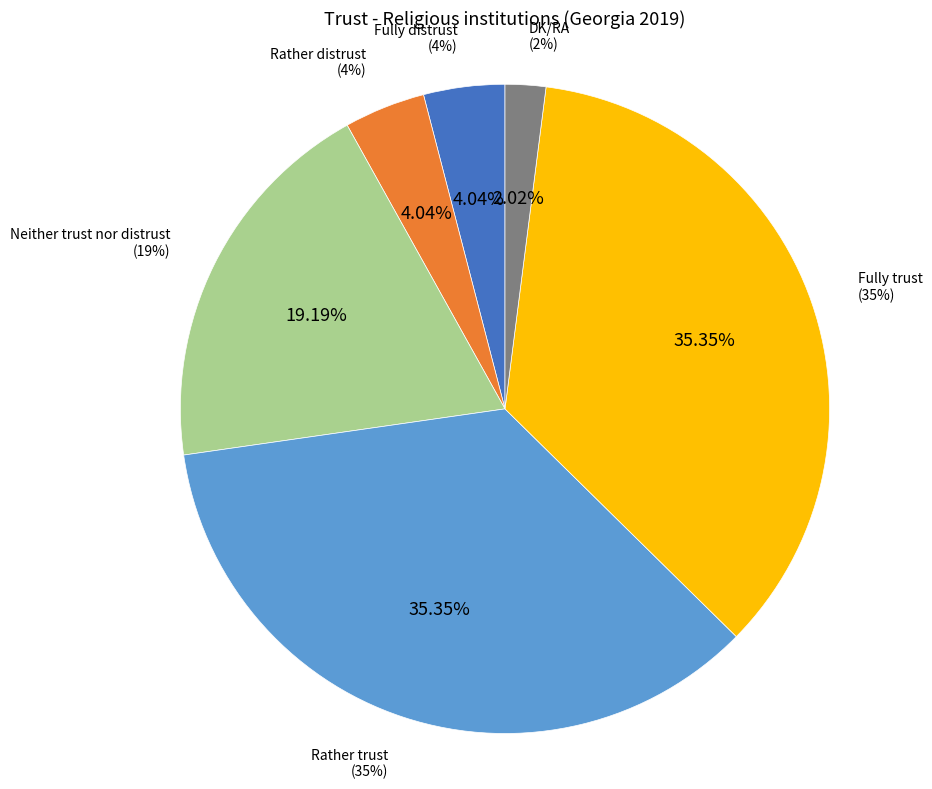

True or false: Rather distrust accounts for 4% of the total.

True